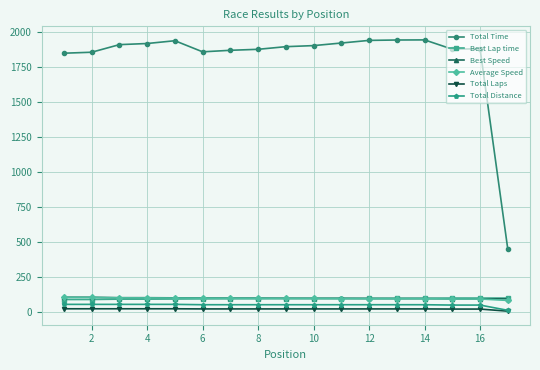

Which series has the largest total across all categories?

Total Time